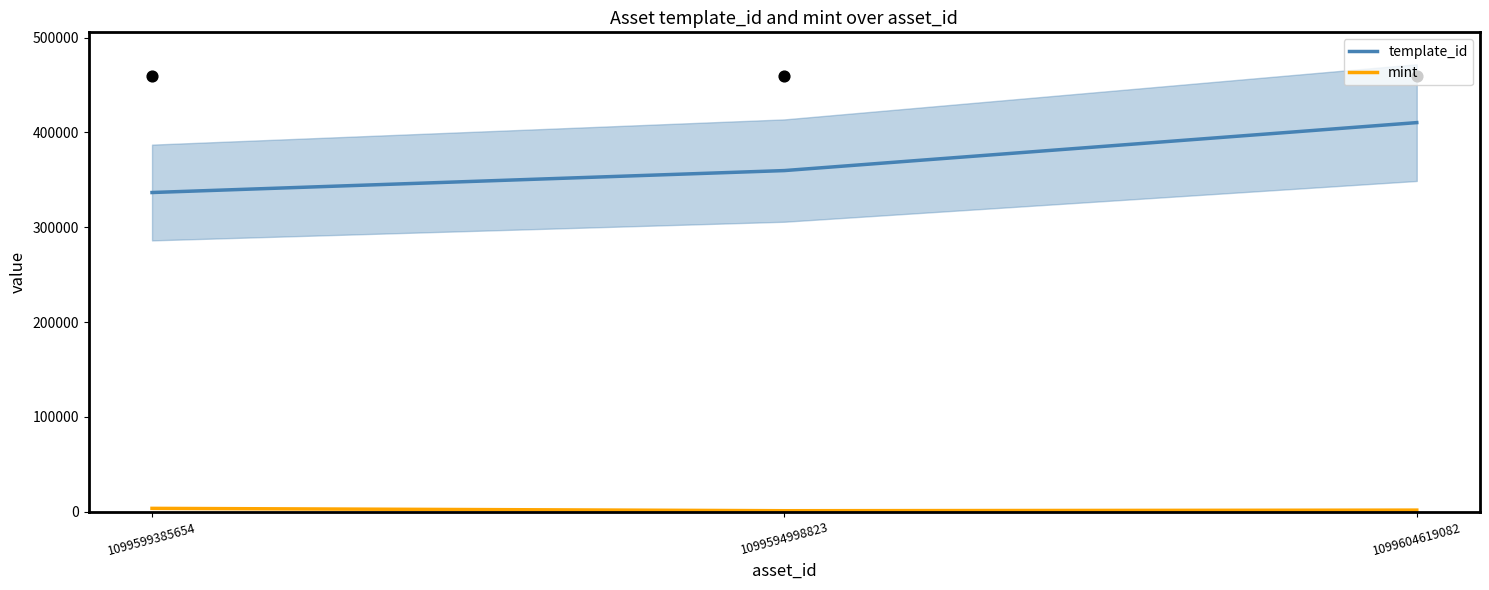

At which category is the sum across all series the highest?

1099604619082